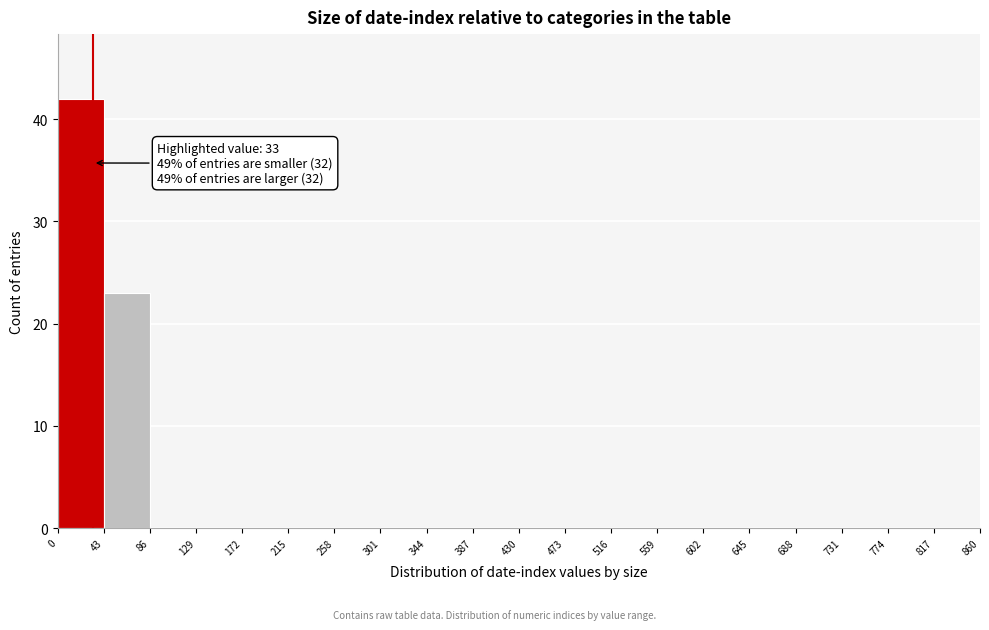

Which range on the x-axis has the tallest bar?

0 to 43